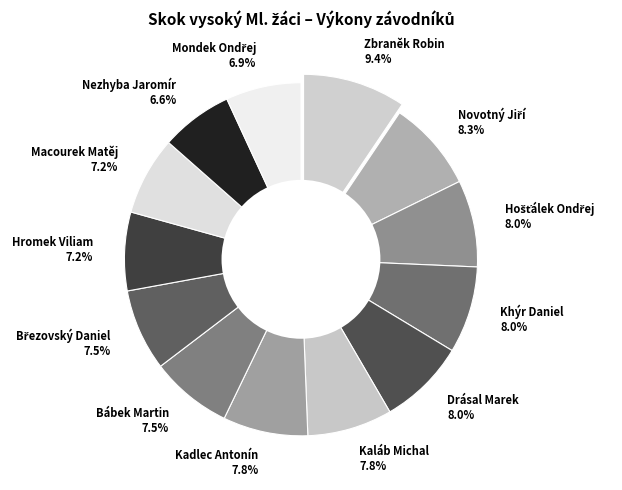

What percentage is the Nezhyba Jaromír slice, to the nearest percent?

7%